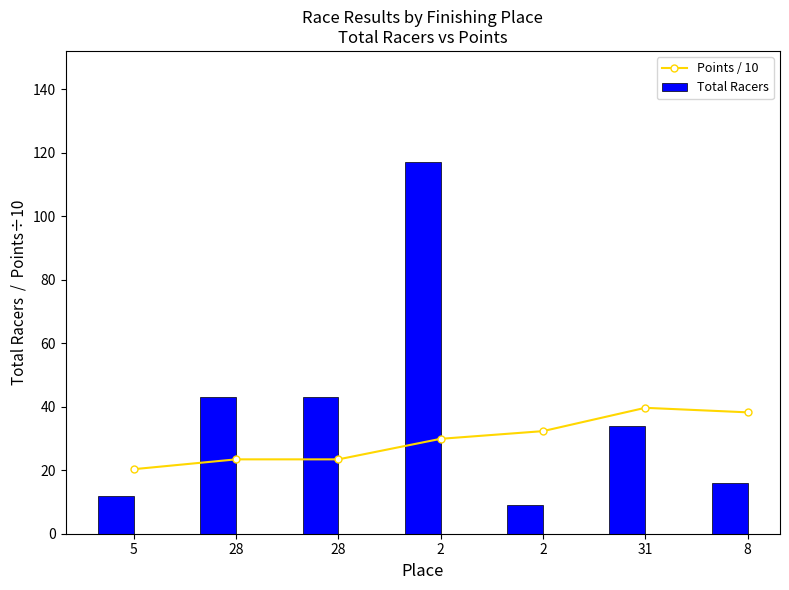

At which label does Total Racers first exceed 34?

28